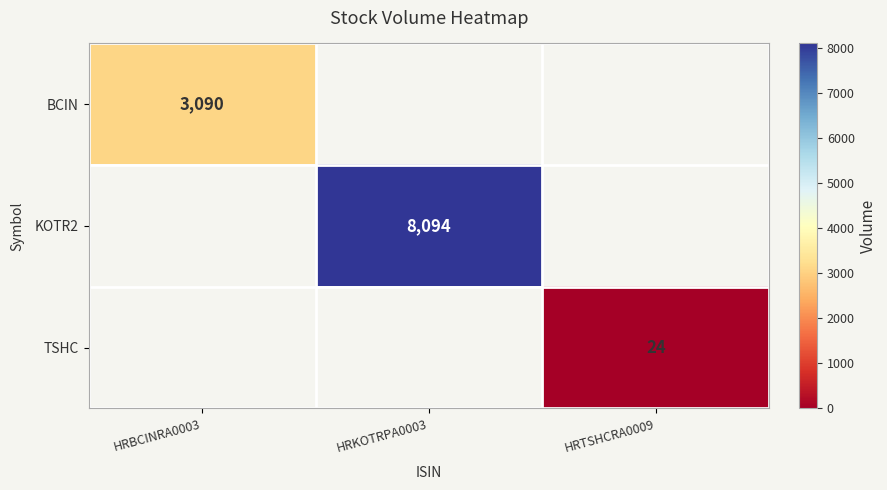

Is the value of TSHC at HRTSHCRA0009 greater than the value of BCIN at HRBCINRA0003?

No